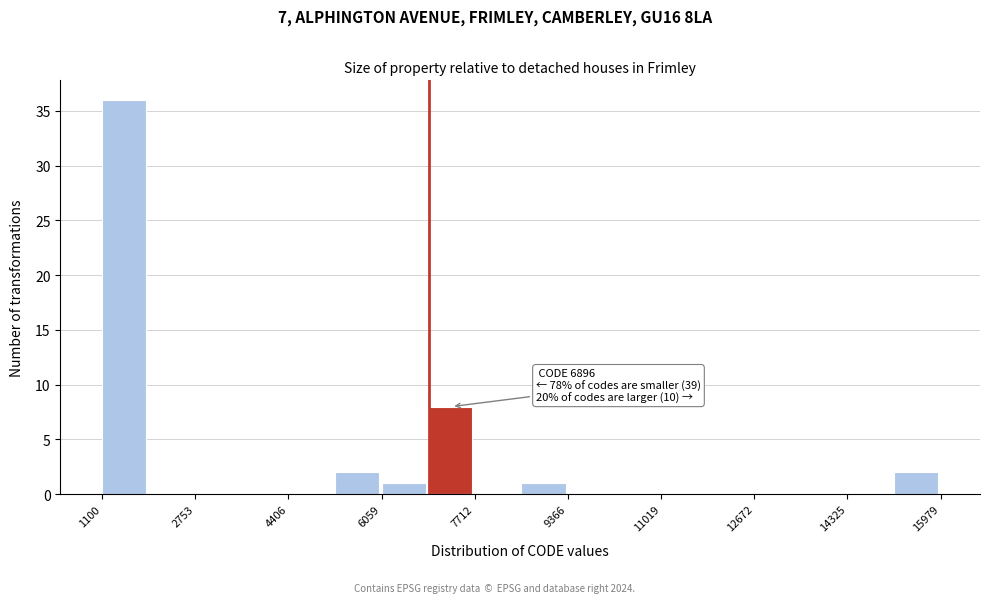

Over which range of the x-axis is the bar tallest?

1200 to 2000